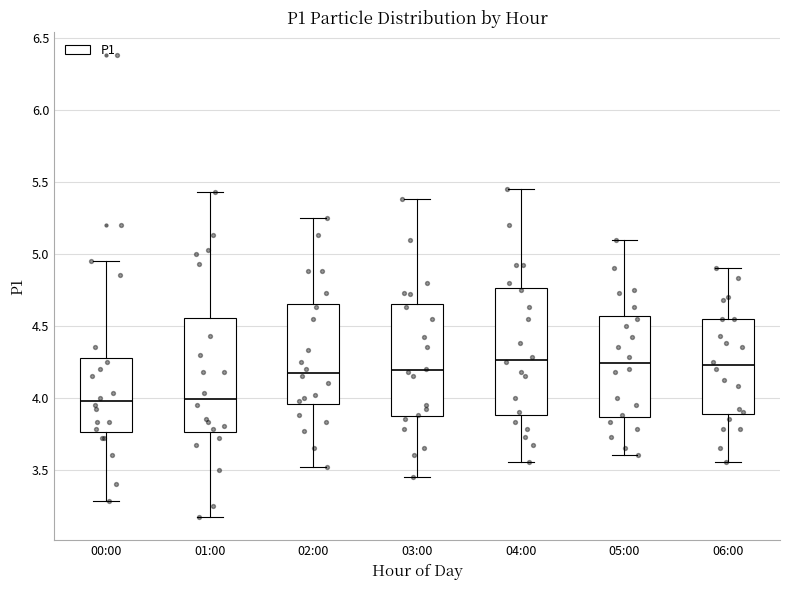

Where does the upper whisker of the box for 04:00 end on the y-axis? The values are not printed on the chart, so give them approximately, as read against the axis.

5.45